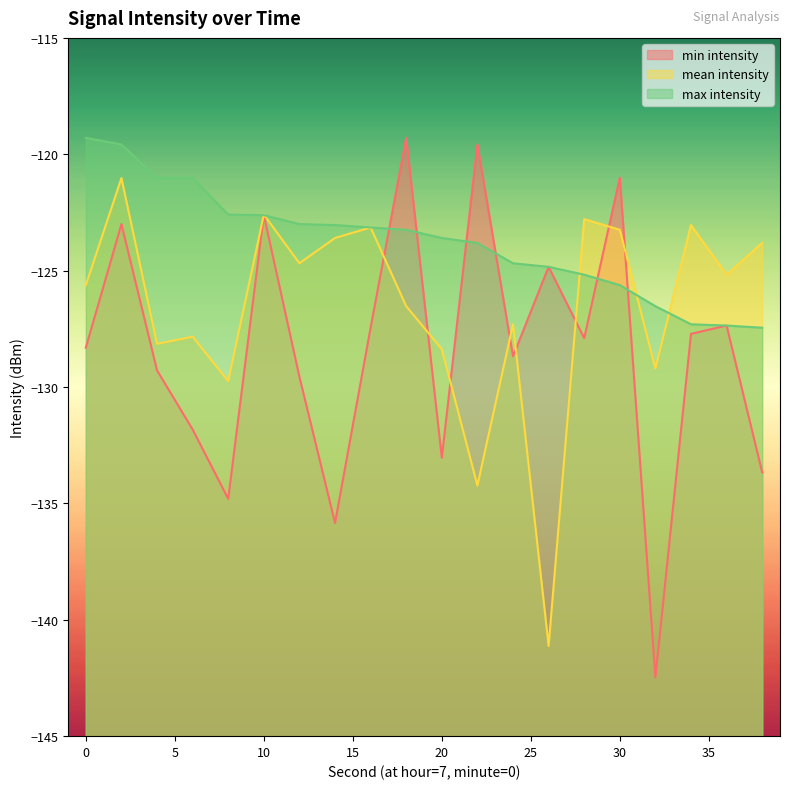

How many data points in mean intensity are above -125?

9